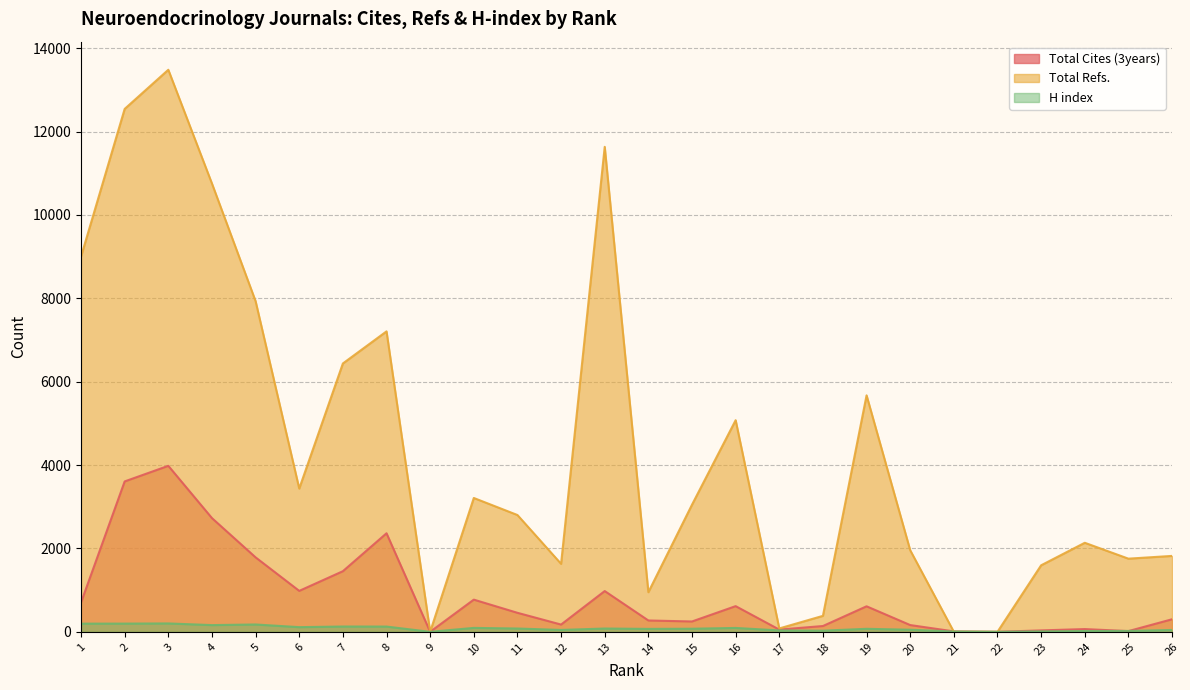

At which label does Total Refs. first exceed 3050?

1